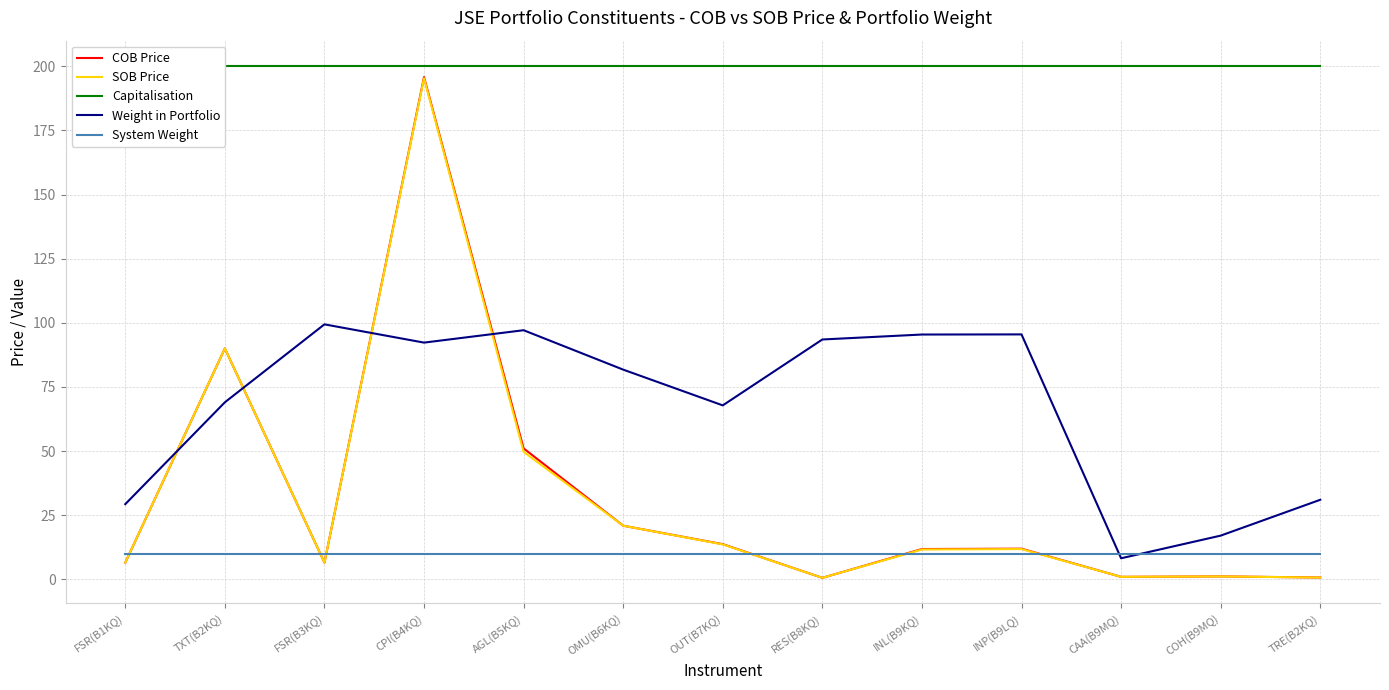

Which category has the lowest value across all series?

RES(B8KQ)